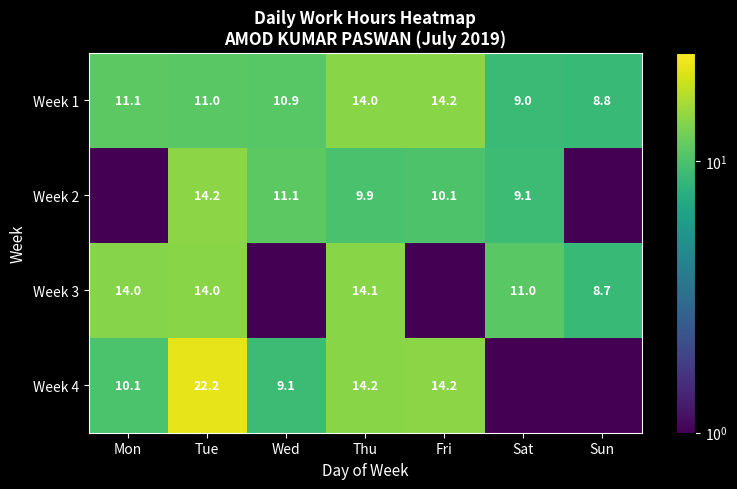

At which label does Week 1 reach its minimum?

Sun